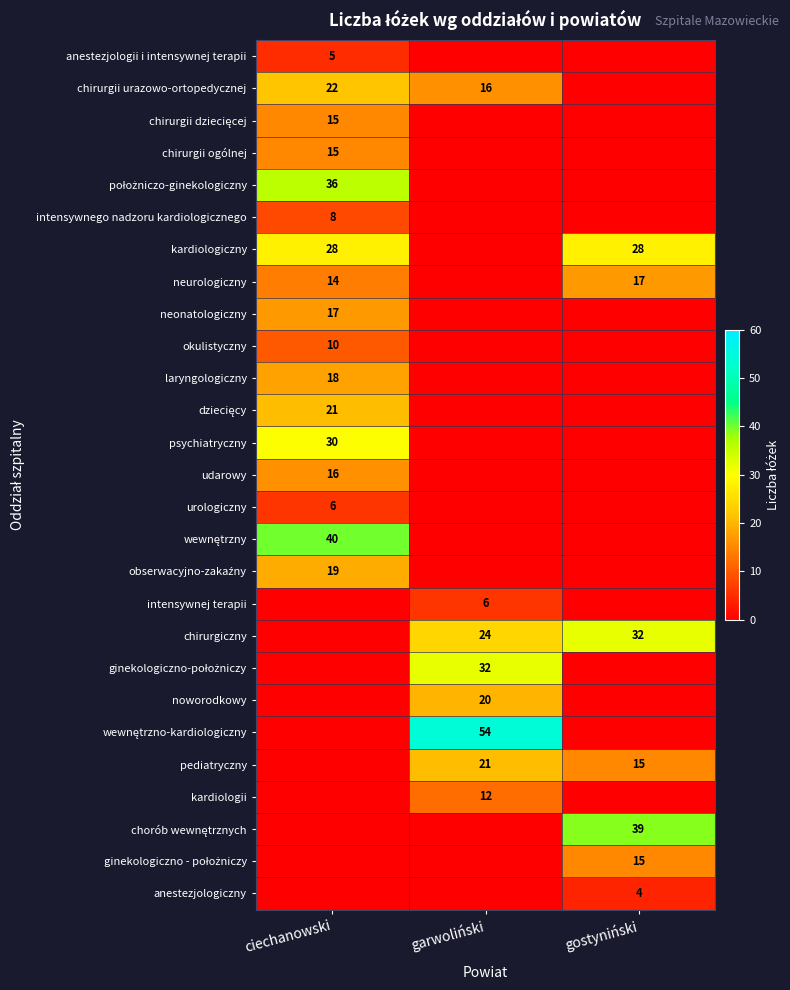

What is the difference between the highest and lowest values at ciechanowski?

40